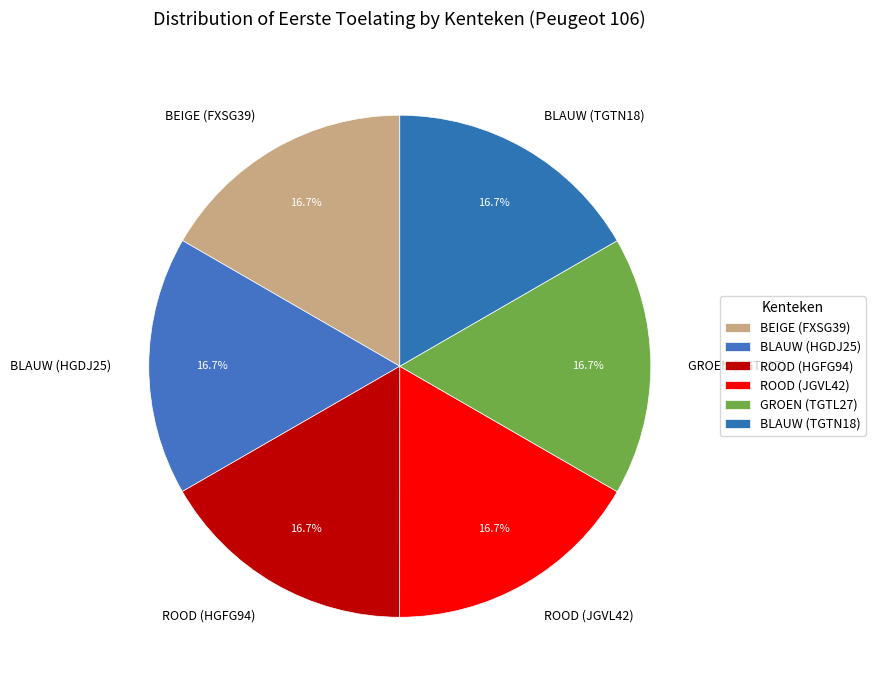

Does any single category account for the majority?

No